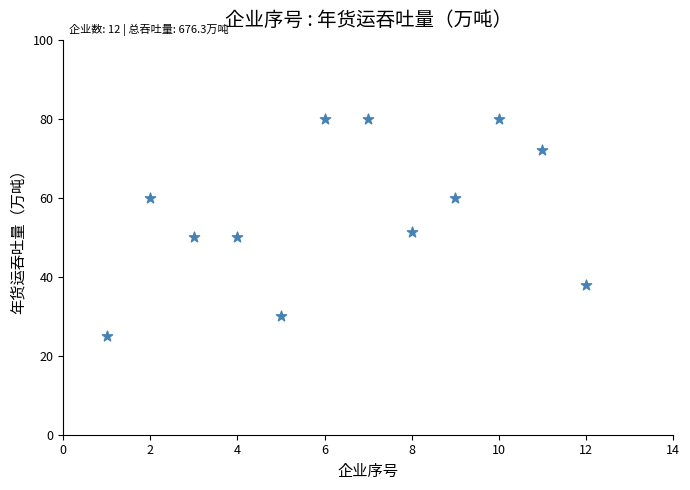

What is the range of Y values (max minus min)?

55.0